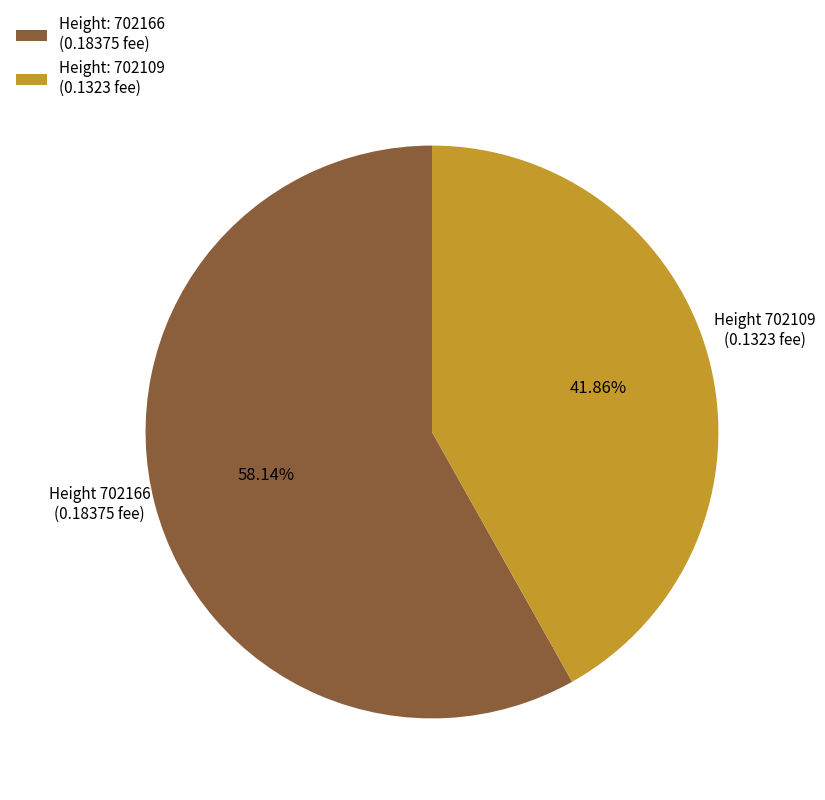

Between Height: 702109 (0.1323 fee) and Height: 702166 (0.18375 fee), which is larger?

Height: 702166 (0.18375 fee)